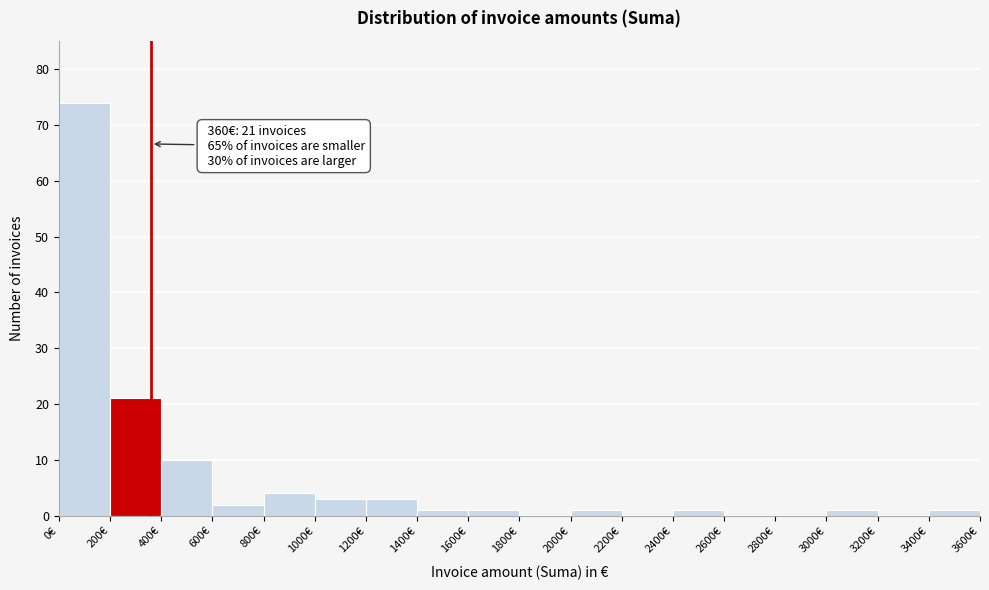

Over which range of the x-axis is the bar tallest?

0 to 200